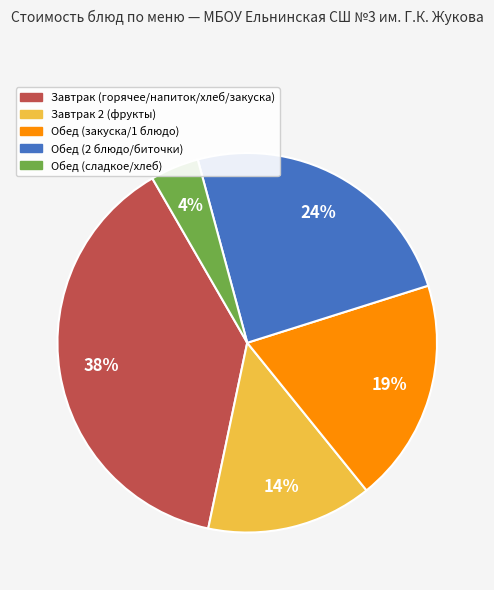

How many slices are in this pie chart?

5